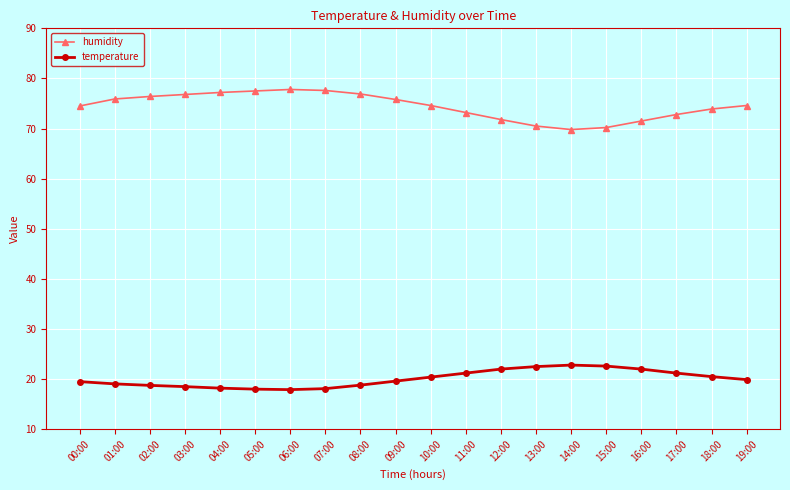

What are all the series names shown in the legend?

humidity, temperature